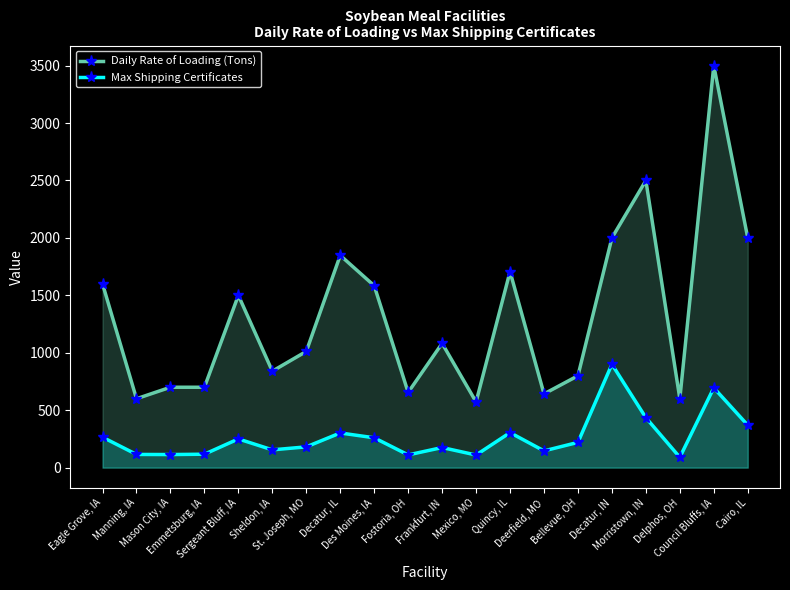

At how many categories does at least one series exceed 1547?

8